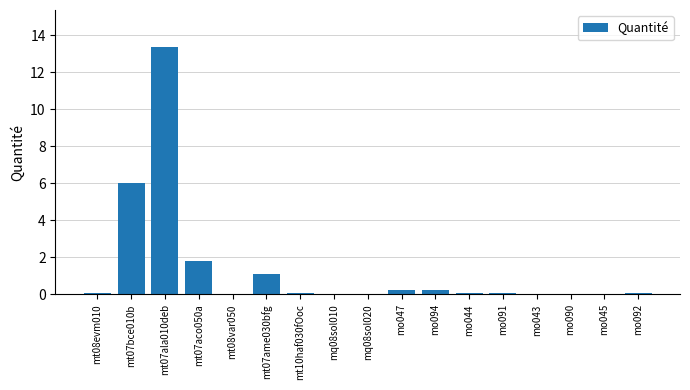

What is the sum of all values?

23.2